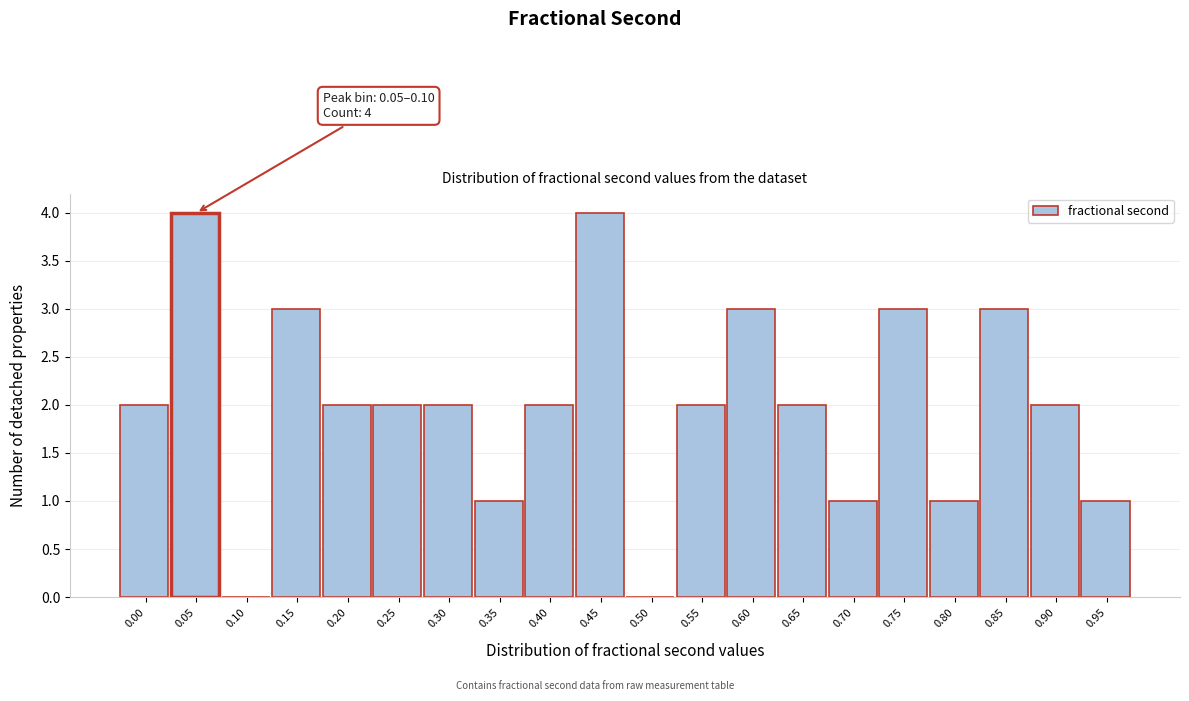

Reading left to right, extract all data points from this chart.

0.00=2	0.05=4	0.10=0	0.15=3	0.20=2	0.25=2	0.30=2	0.35=1	0.40=2	0.45=4	0.50=0	0.55=2	0.60=3	0.65=2	0.70=1	0.75=3	0.80=1	0.85=3	0.90=2	0.95=1